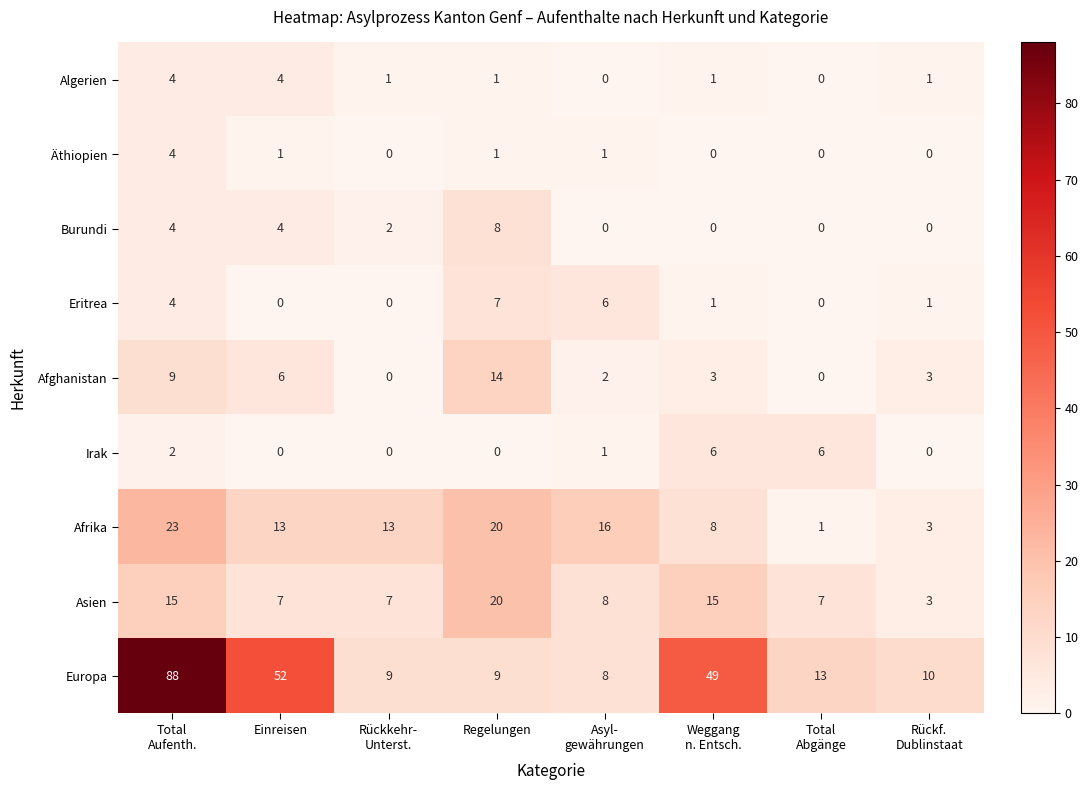

At which category does the chart reach its peak across all series?

Total
Aufenth.